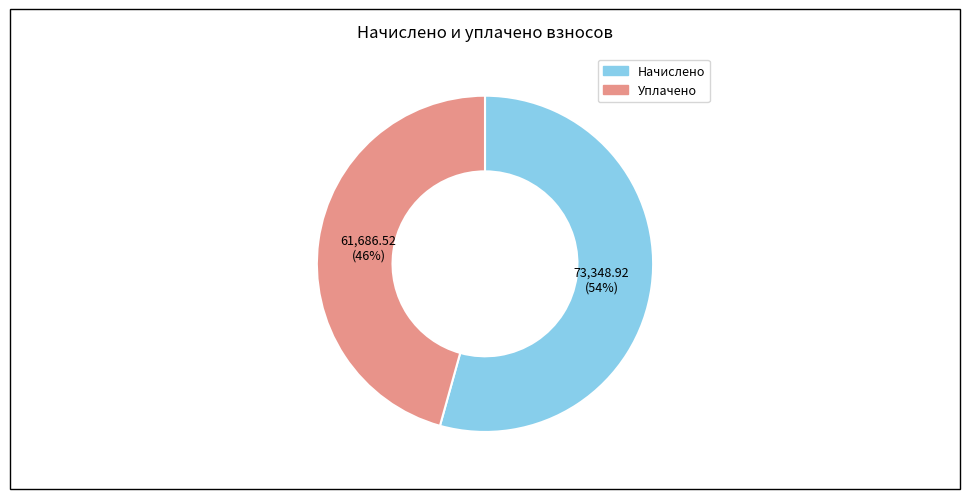

Does any single category account for the majority?

Yes